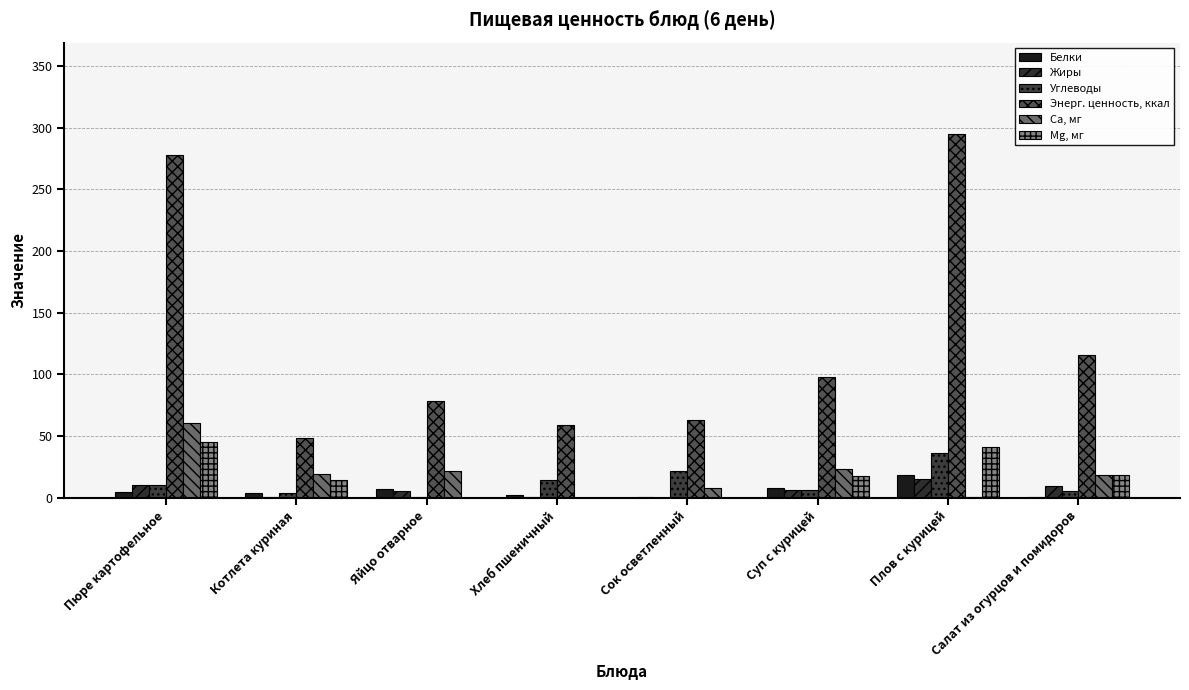

At which label does Ca, мг reach its peak?

Пюре картофельное